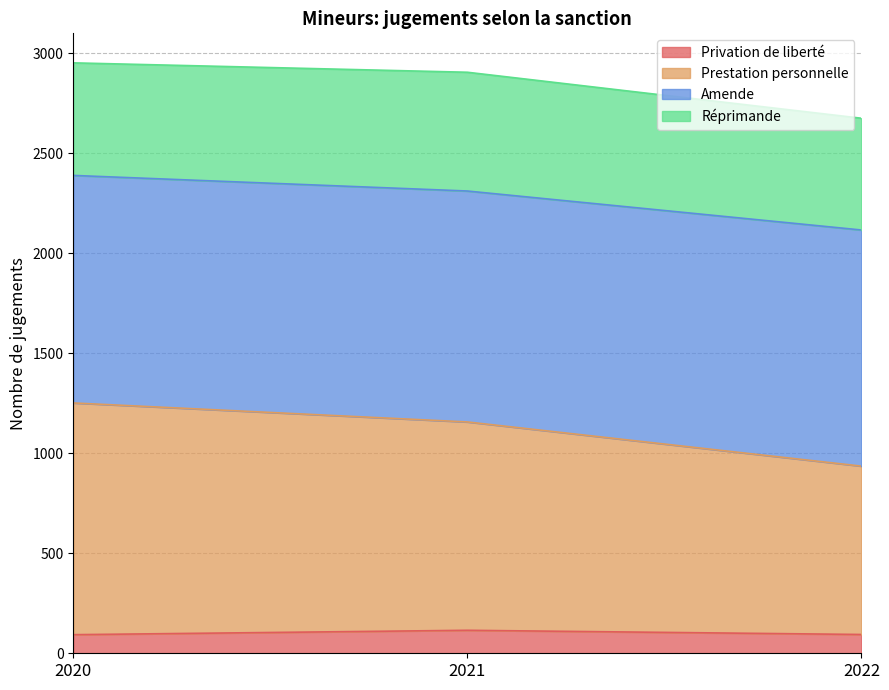

True or false: Privation de liberté has a value of 115 at 2021.

True